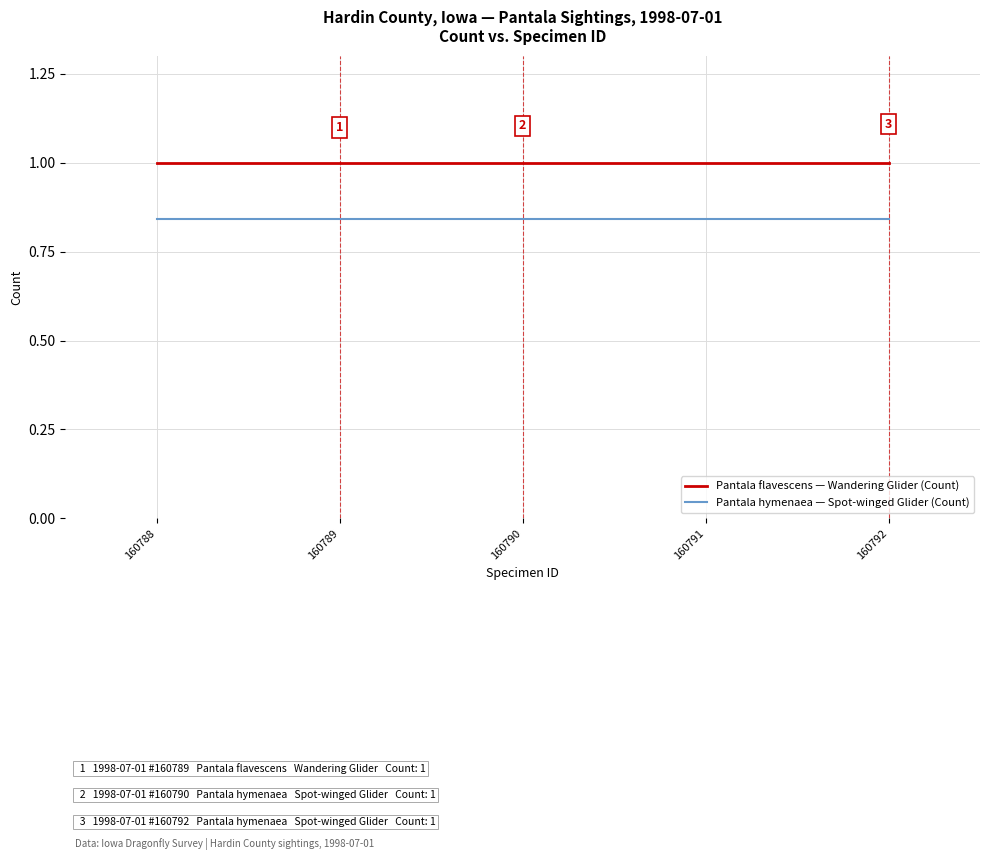

True or false: Pantala flavescens — Wandering Glider (Count) and Pantala hymenaea — Spot-winged Glider (Count) cross at least once.

False